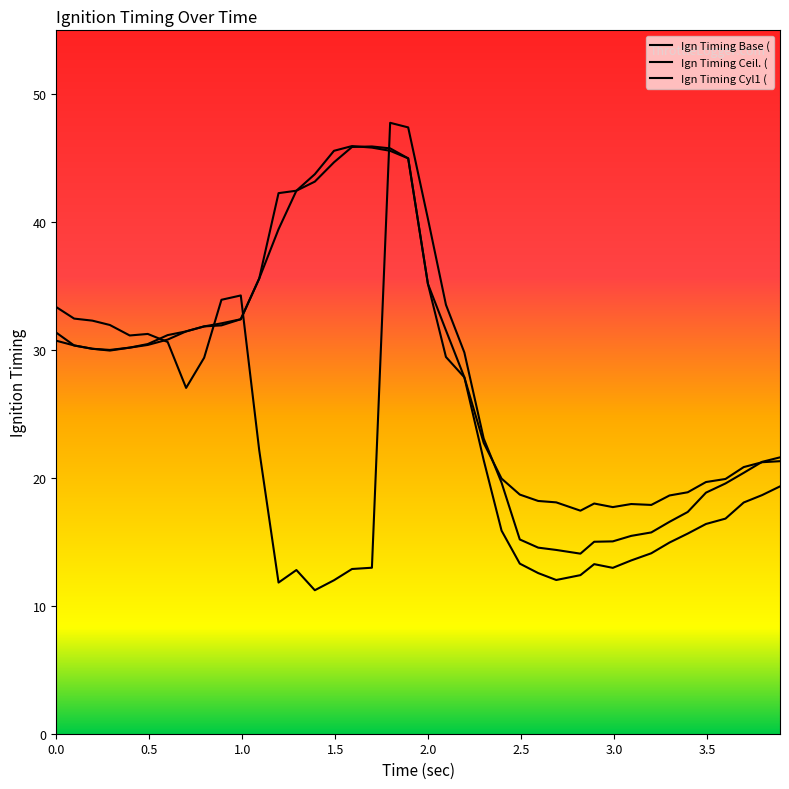

What are all the series names shown in the legend?

Ign Timing Base (, Ign Timing Ceil. (, Ign Timing Cyl1 (